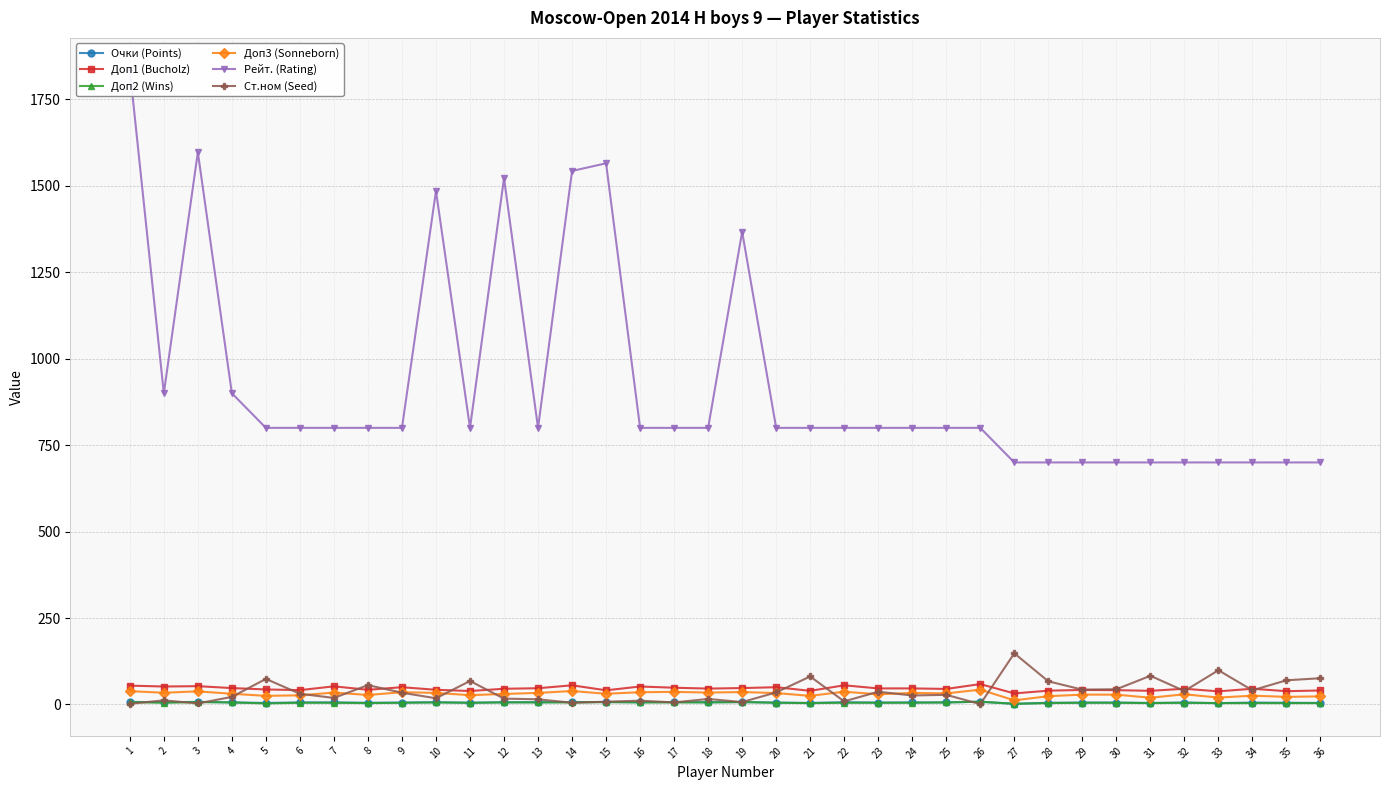

What is the sum of all Доп2 (Wins) values?

187.0